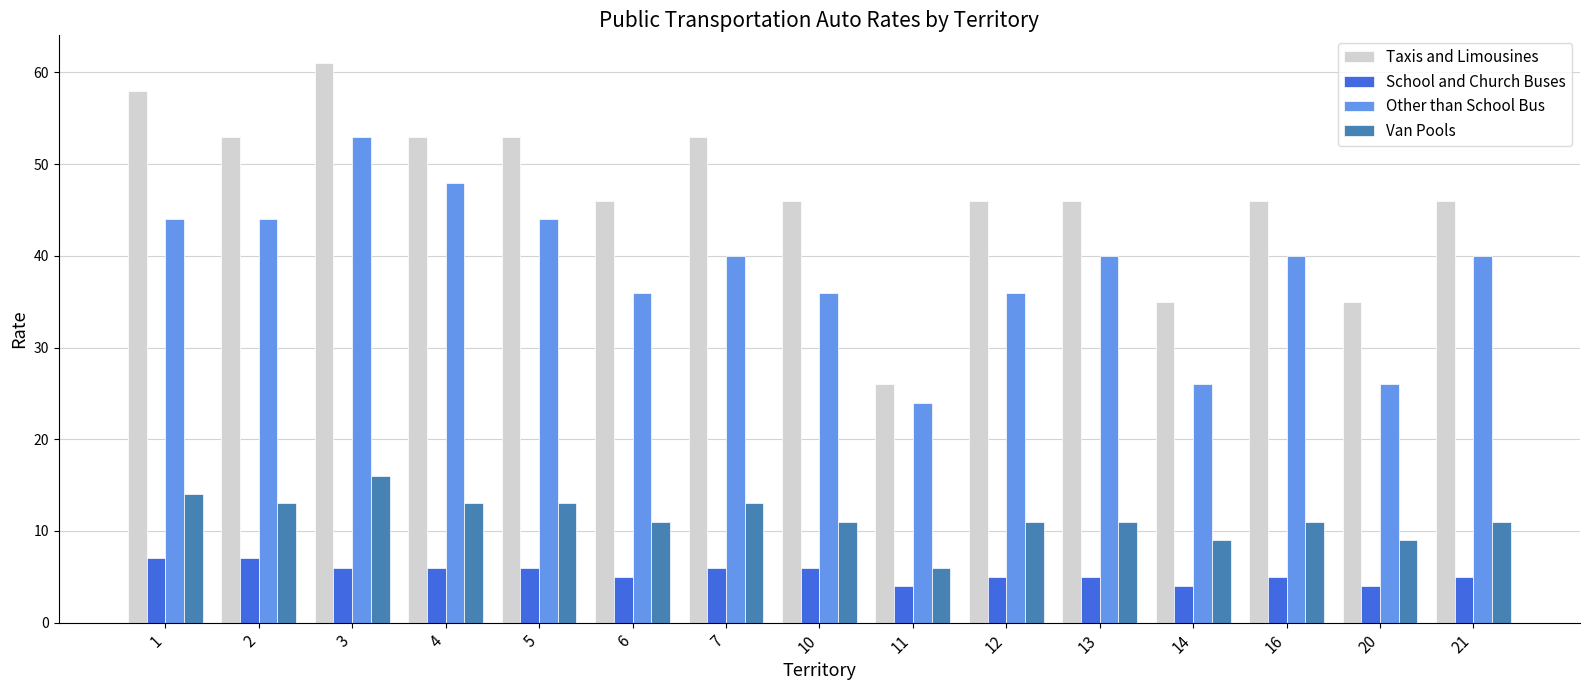

List the series in order of their peak value, lowest first.

School and Church Buses, Van Pools, Other than School Bus, Taxis and Limousines